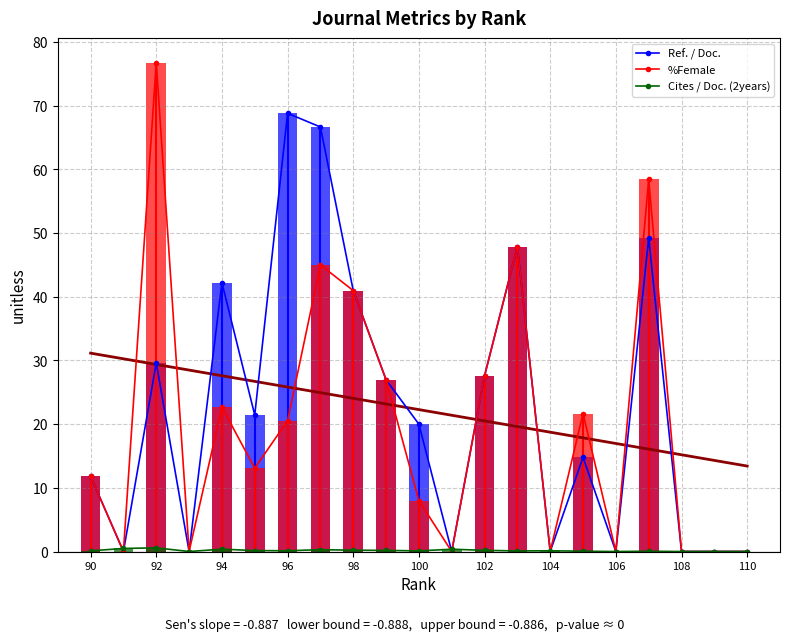

What value does the Cites / Doc. (2years) series have at 102?

0.2